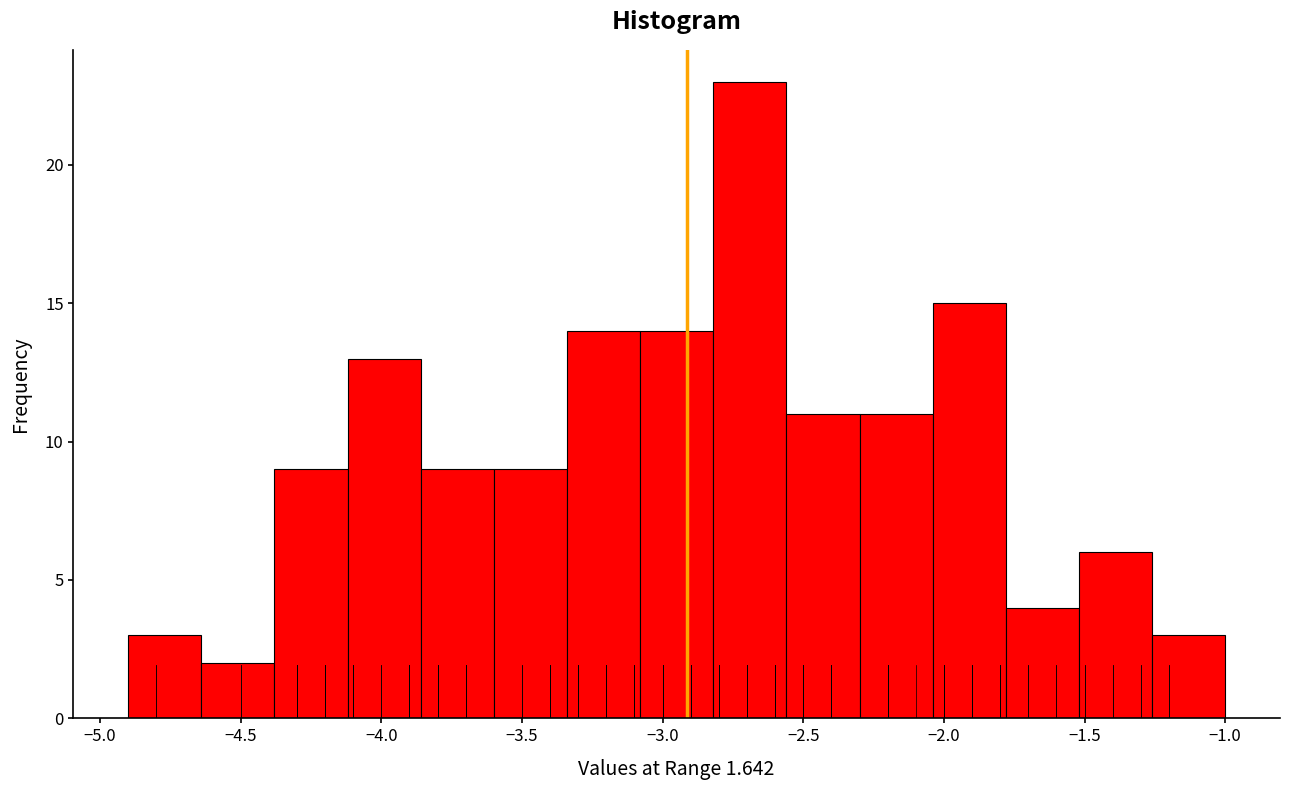

Reading left to right, list every bar in this chart as the range it spans on the x-axis followed by its height. Neither the bar edges nor the heights are printed on the chart, so give them approximately, as read against the axes.

-4.90 to -4.64: 3
-4.64 to -4.38: 2
-4.38 to -4.12: 9
-4.12 to -3.86: 13
-3.86 to -3.60: 9
-3.60 to -3.34: 9
-3.34 to -3.08: 14
-3.08 to -2.82: 14
-2.82 to -2.56: 23
-2.56 to -2.30: 11
-2.30 to -2.04: 11
-2.04 to -1.78: 15
-1.78 to -1.52: 4
-1.52 to -1.26: 6
-1.26 to -1.00: 3